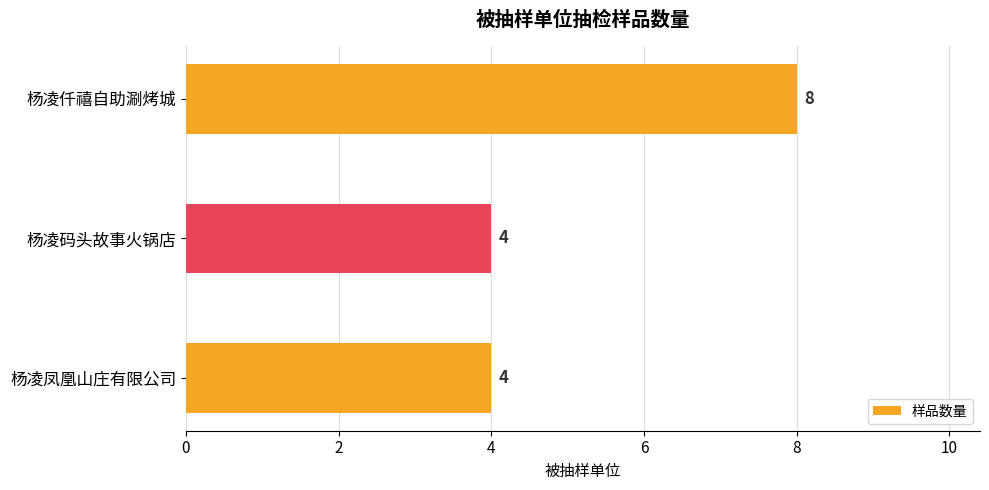

How many values are between 4 and 8?

3